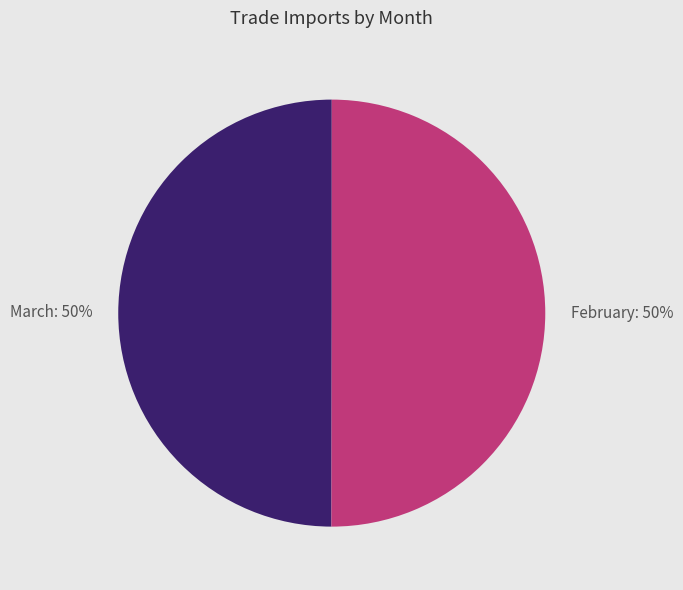

How many slices are in this pie chart?

2